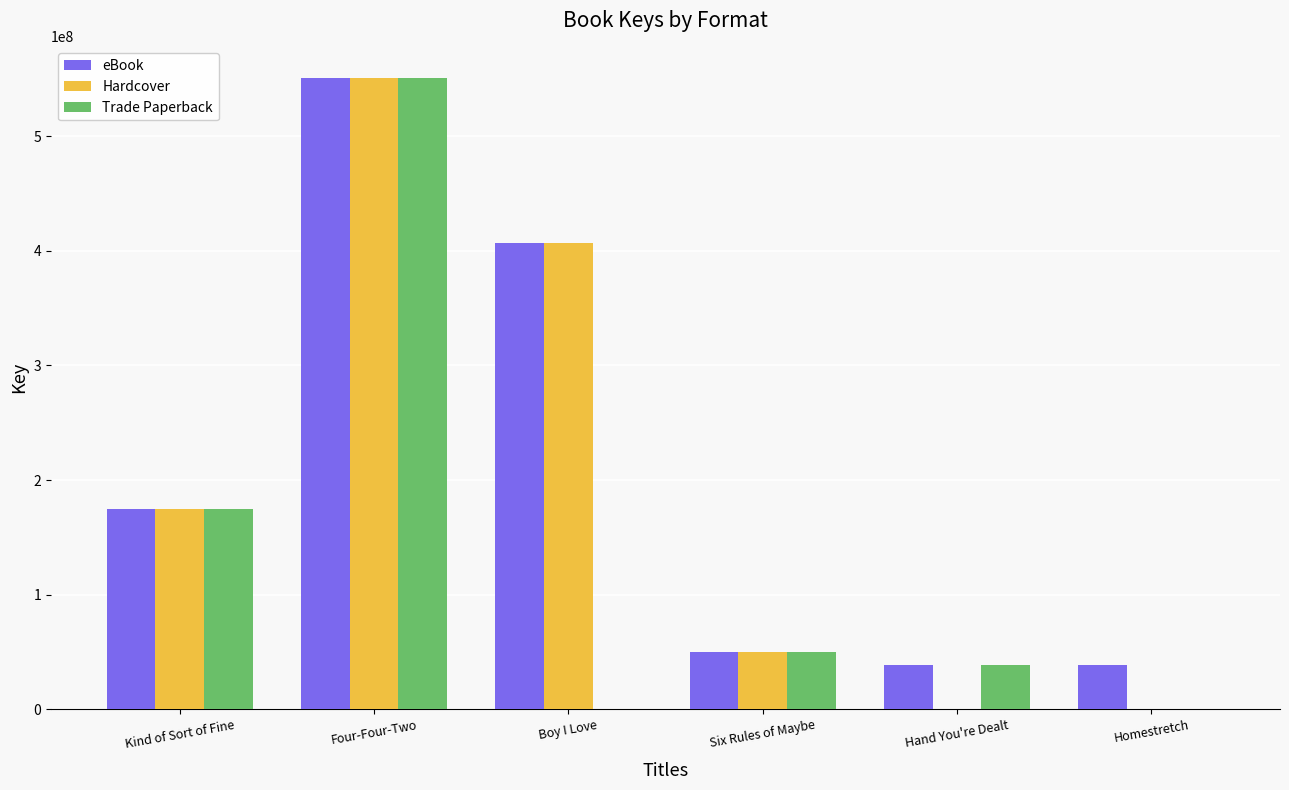

What is the maximum value for Trade Paperback?

550876005